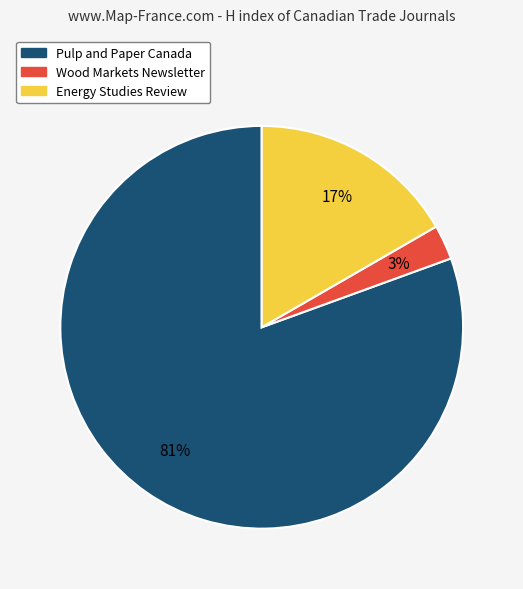

To the nearest percent, what is the combined percentage of Energy Studies Review and Pulp and Paper Canada?

97%